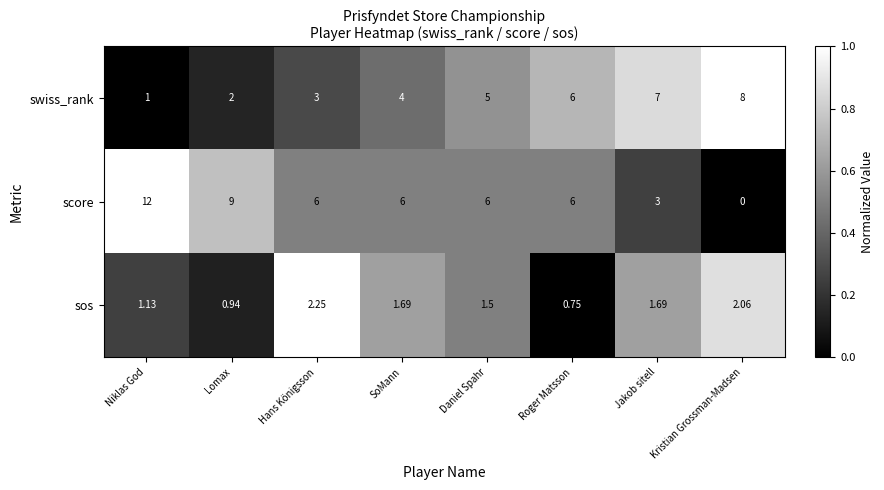

How many categories are shown in the chart?

8